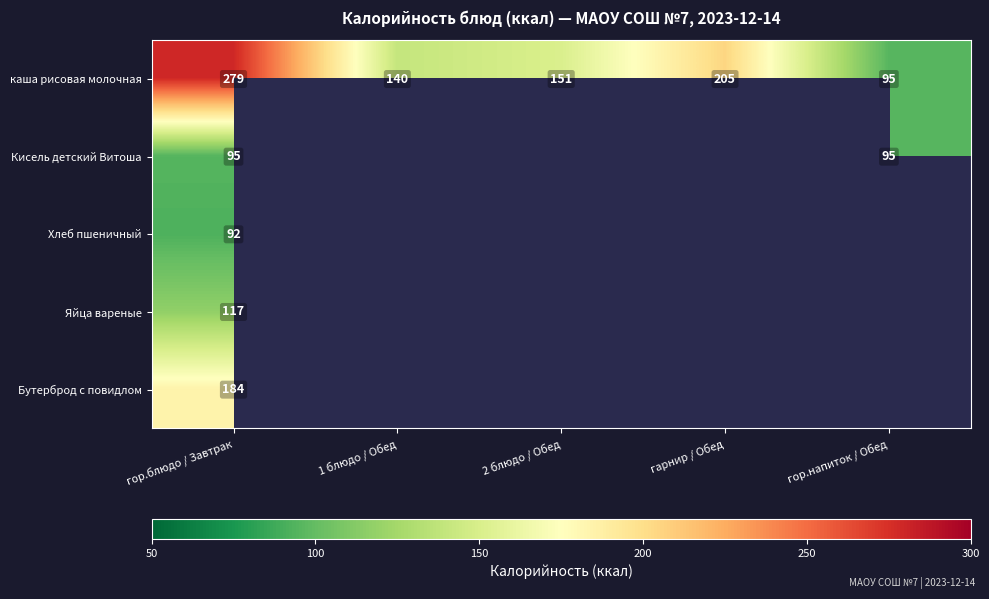

What is the greatest value displayed?

279.0